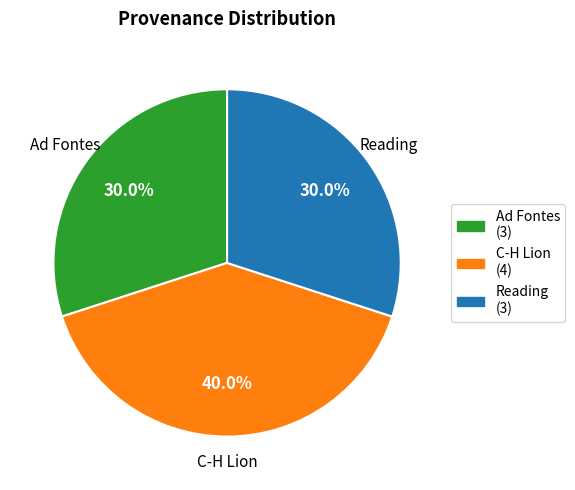

Does any single category account for the majority?

No